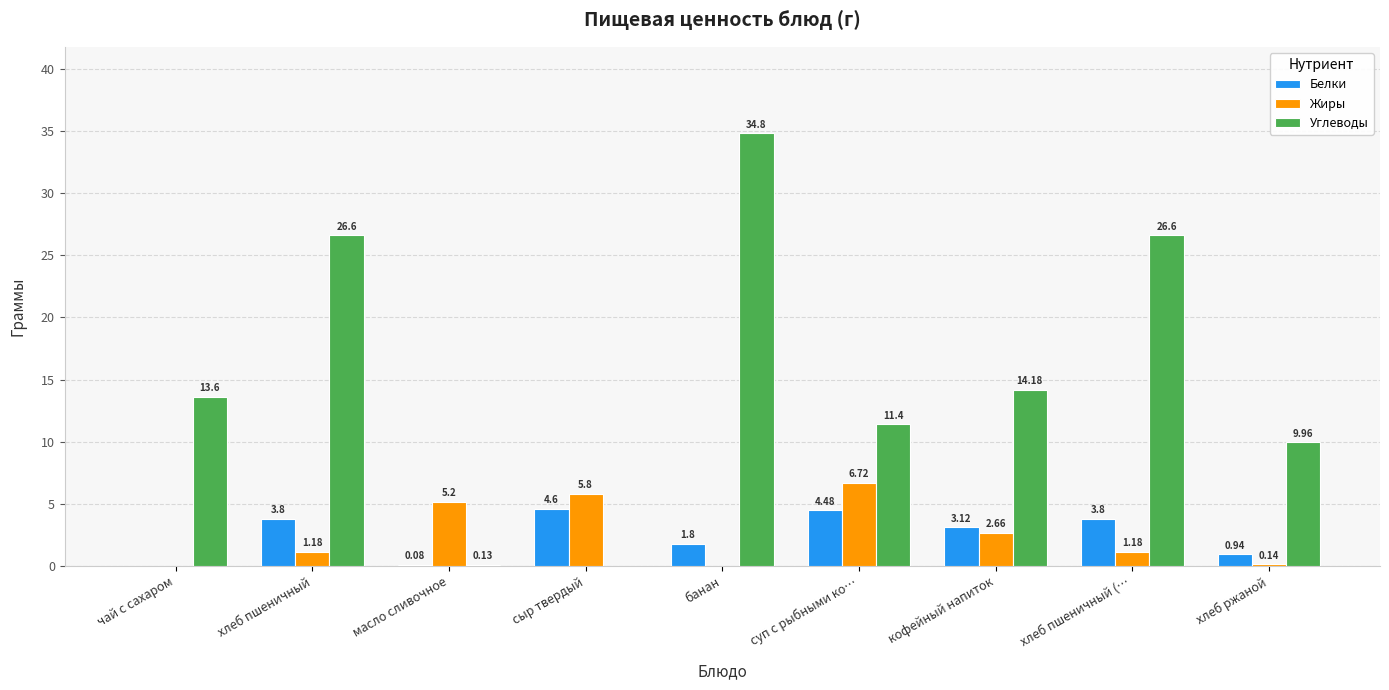

At which category is the sum across all series the highest?

банан